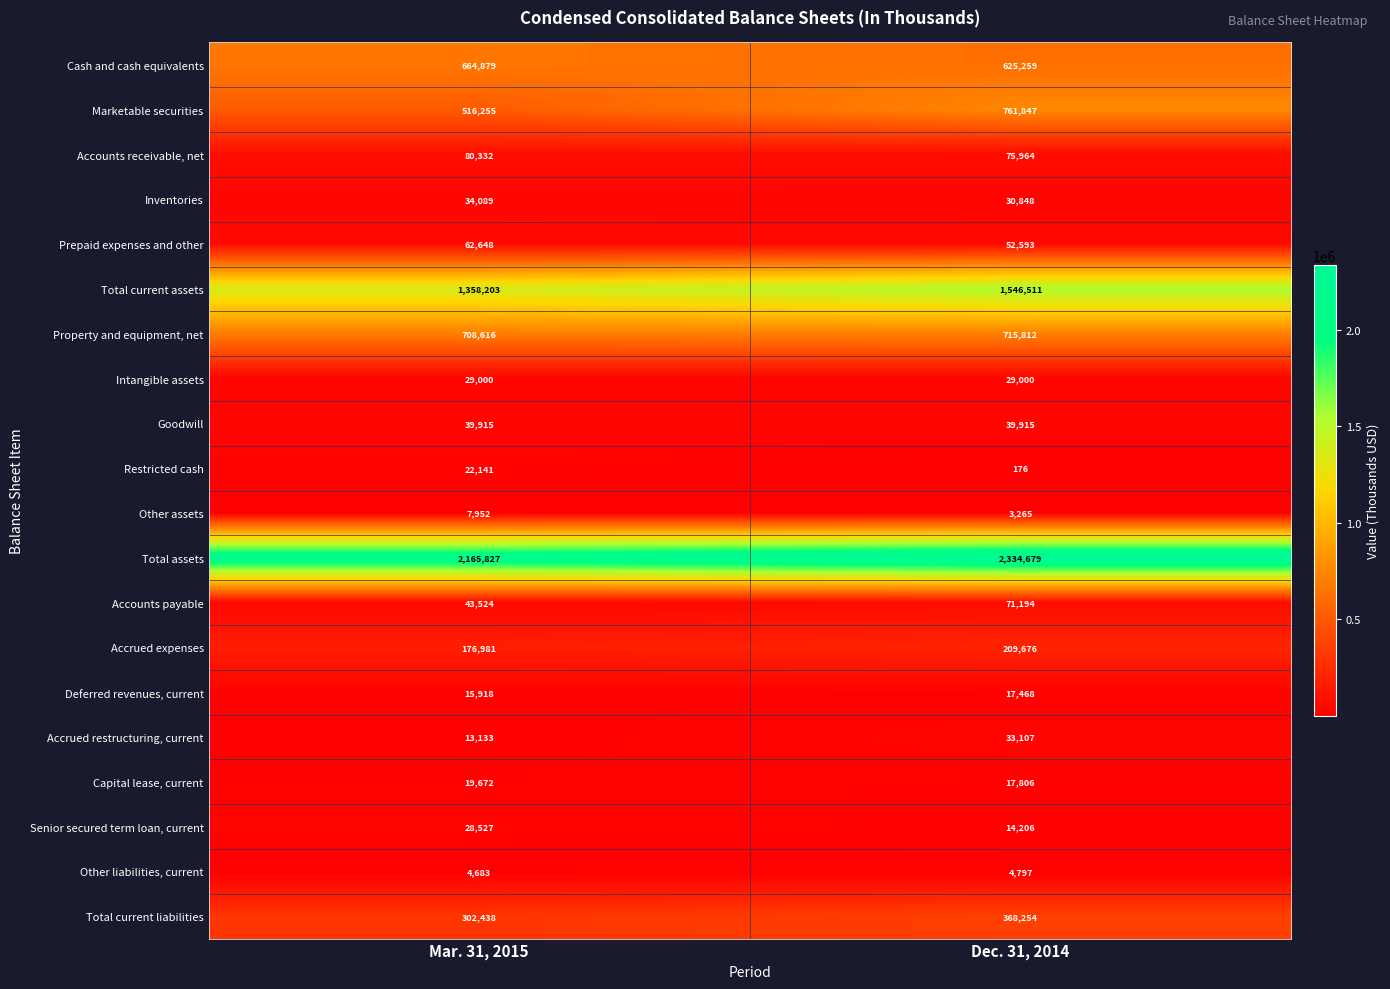

At which category is the sum across all series the highest?

Dec. 31, 2014